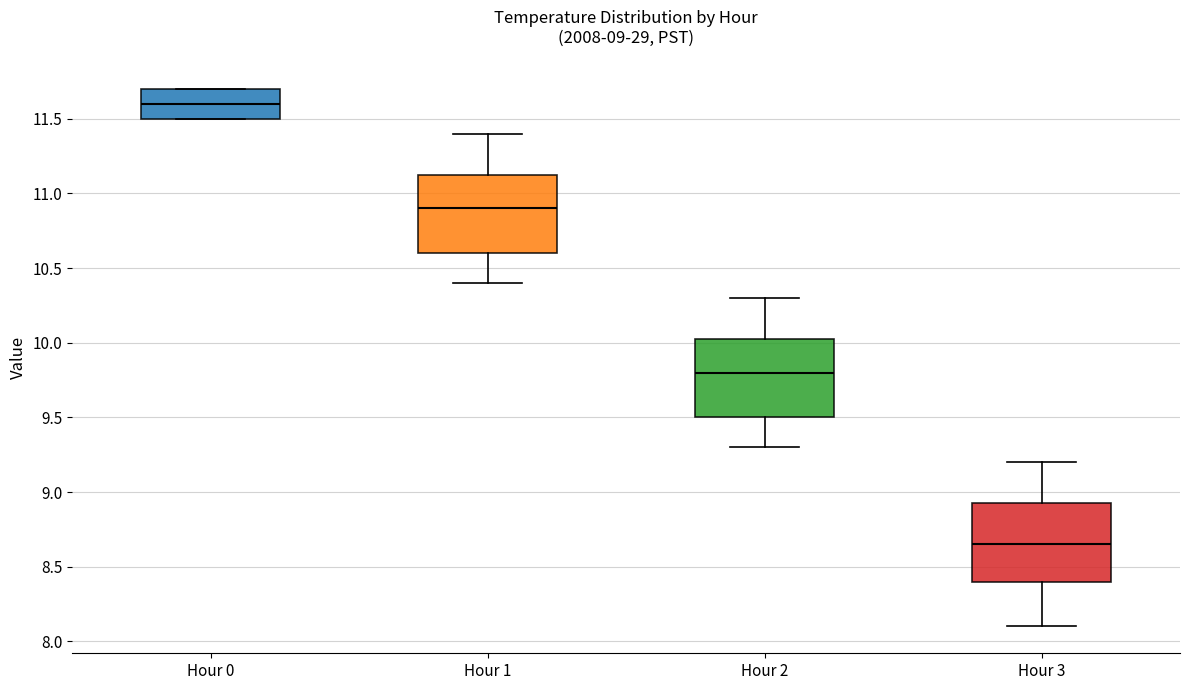

Which box's median line is the highest?

Hour 0